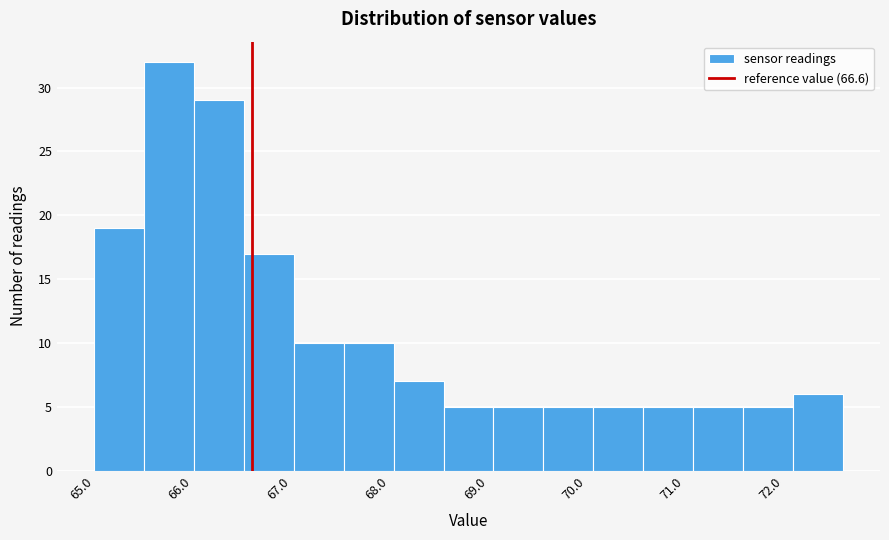

Reading left to right, transcribe this chart: for each bar, give the range it covers on the x-axis and its height. Neither the bar edges nor the heights are printed on the chart, so give them approximately, as read against the axes.

65.0 to 65.5: 19
65.5 to 66.0: 32
66.0 to 66.5: 29
66.5 to 67.0: 17
67.0 to 67.5: 10
67.5 to 68.0: 10
68.0 to 68.5: 7
68.5 to 69.1: 5
69.1 to 69.6: 5
69.6 to 70.1: 5
70.1 to 70.6: 5
70.6 to 71.1: 5
71.1 to 71.6: 5
71.6 to 72.1: 5
72.1 to 72.6: 6